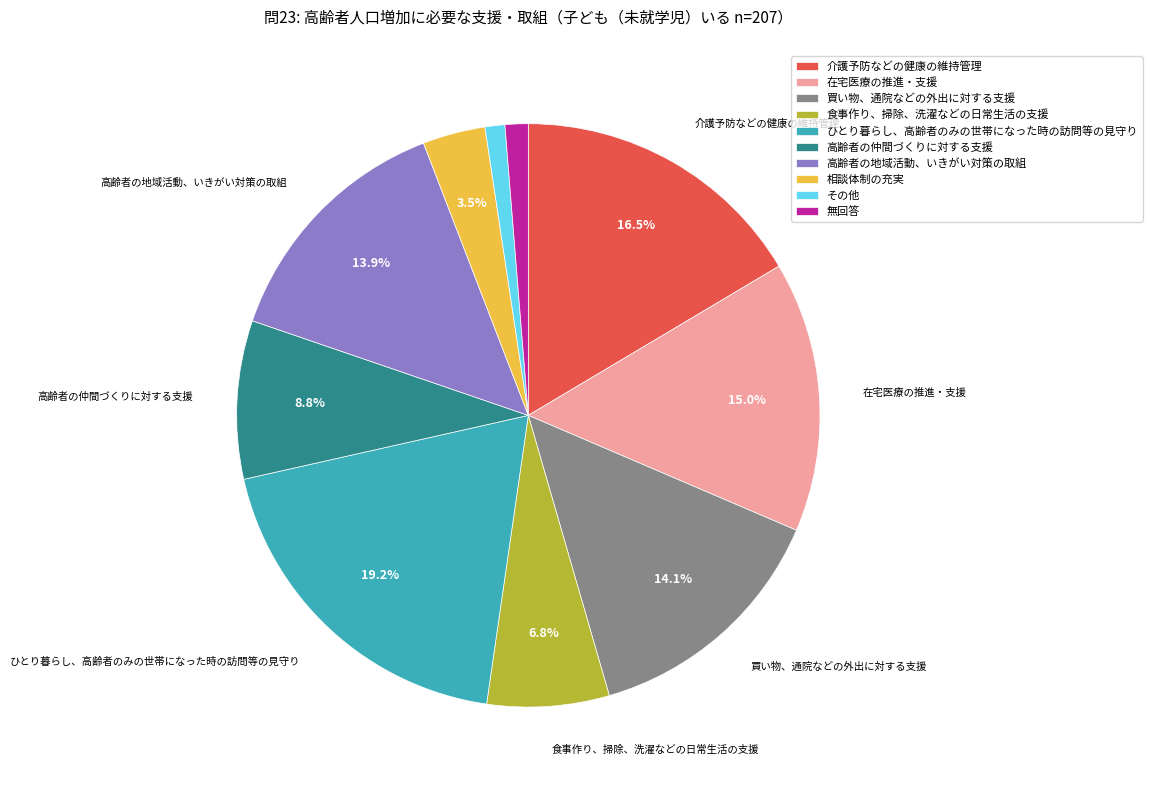

Does any single category account for the majority?

No